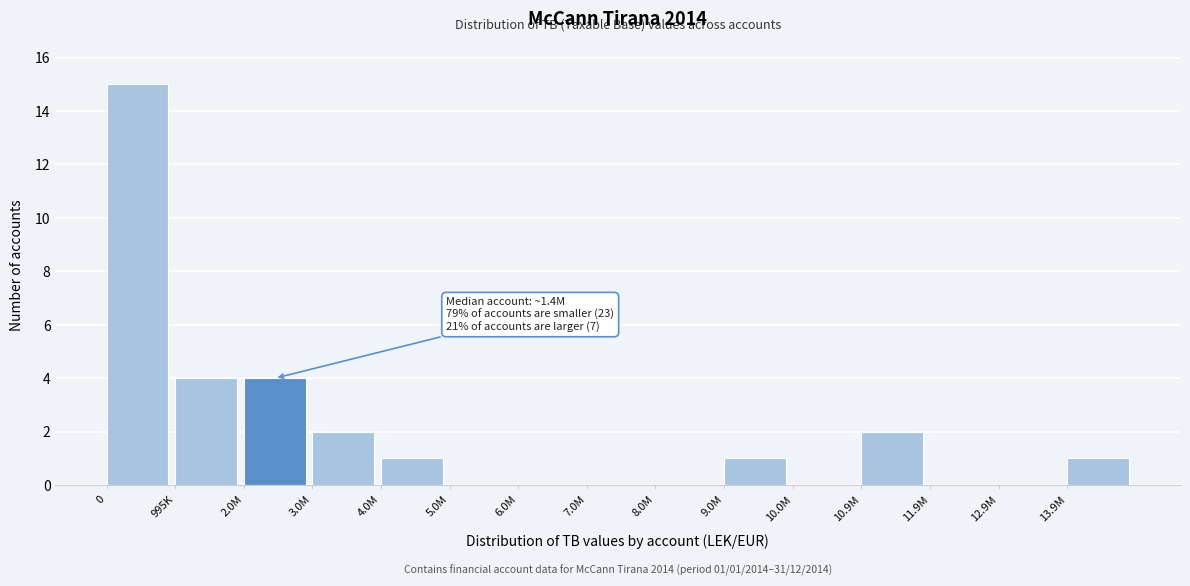

Reading left to right, list all the values displayed in this chart.

0=15	995K=4	2.0M=4	3.0M=2	4.0M=1	5.0M=0	6.0M=0	7.0M=0	8.0M=0	9.0M=1	10.0M=0	10.9M=2	11.9M=0	12.9M=0	13.9M=1